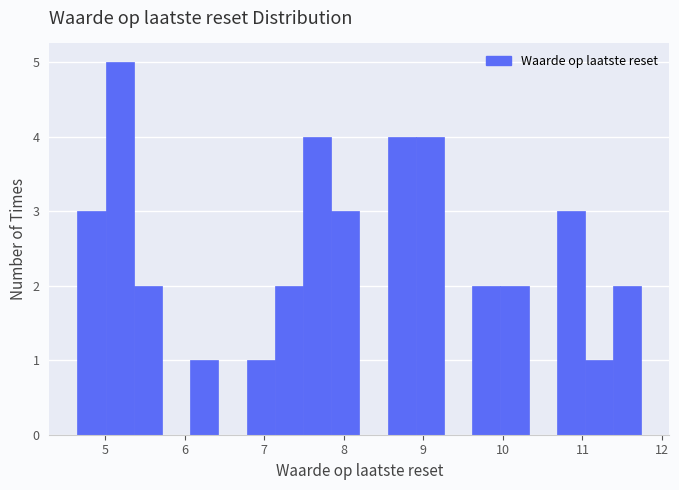

Read against the x-axis, roughly where is the centre of the tallest bar?

5.2